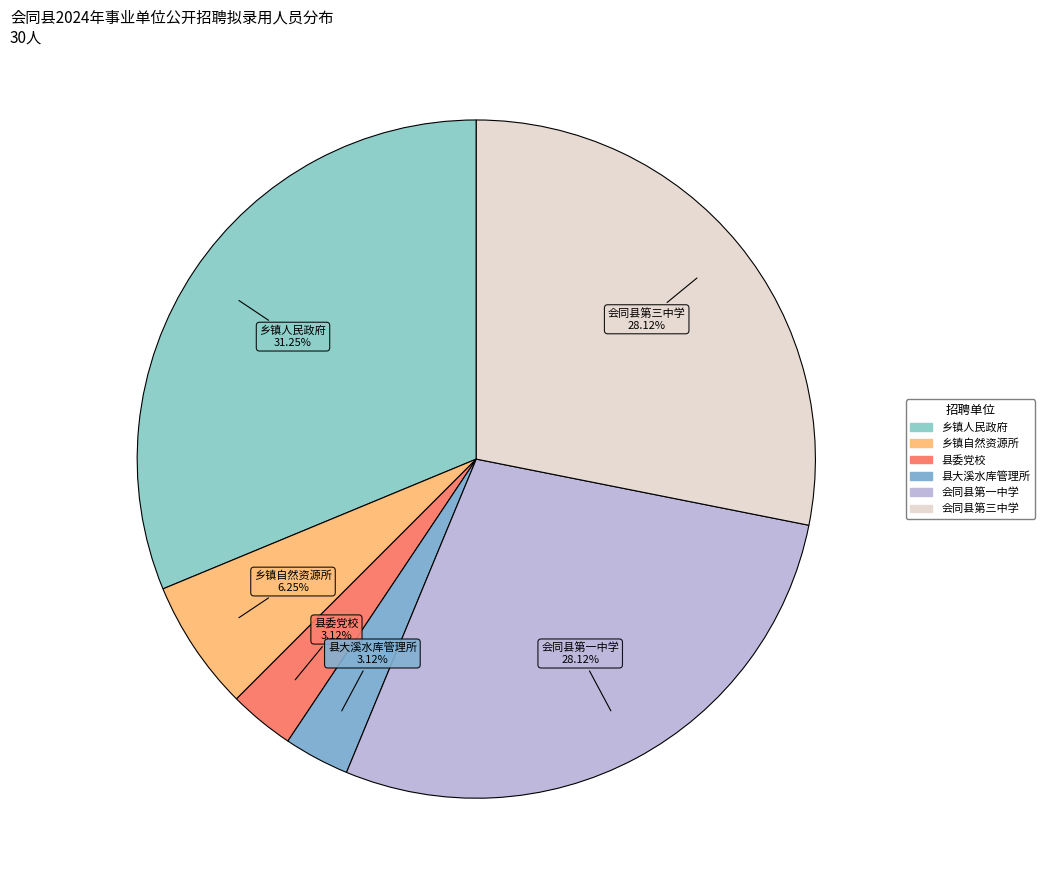

True or false: 会同县第三中学 accounts for 28% of the total.

True